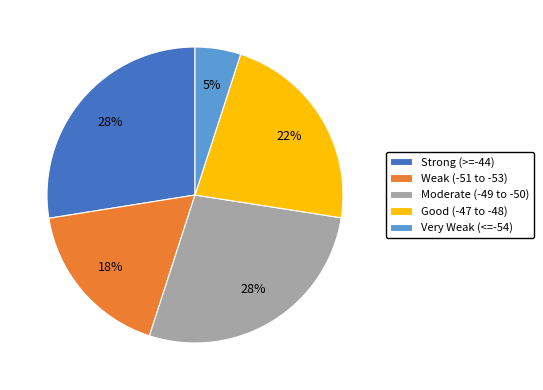

Combined, do Good (-47 to -48) and Very Weak (<=-54) account for over 50%?

No